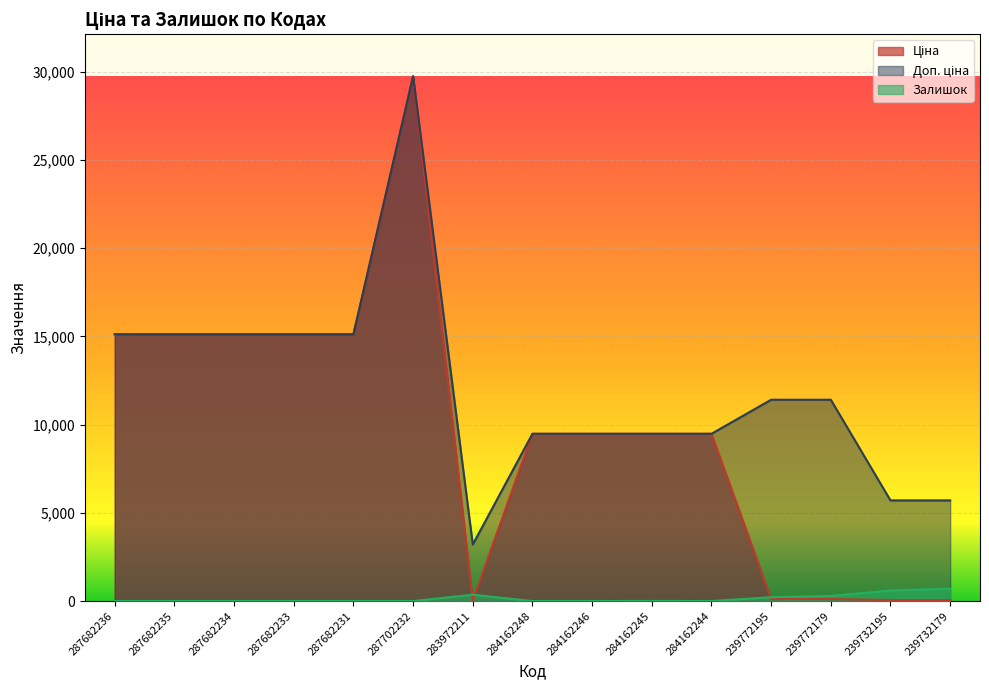

What is the difference between the Доп. ціна values at 239772179 and 287682231?

3710.0